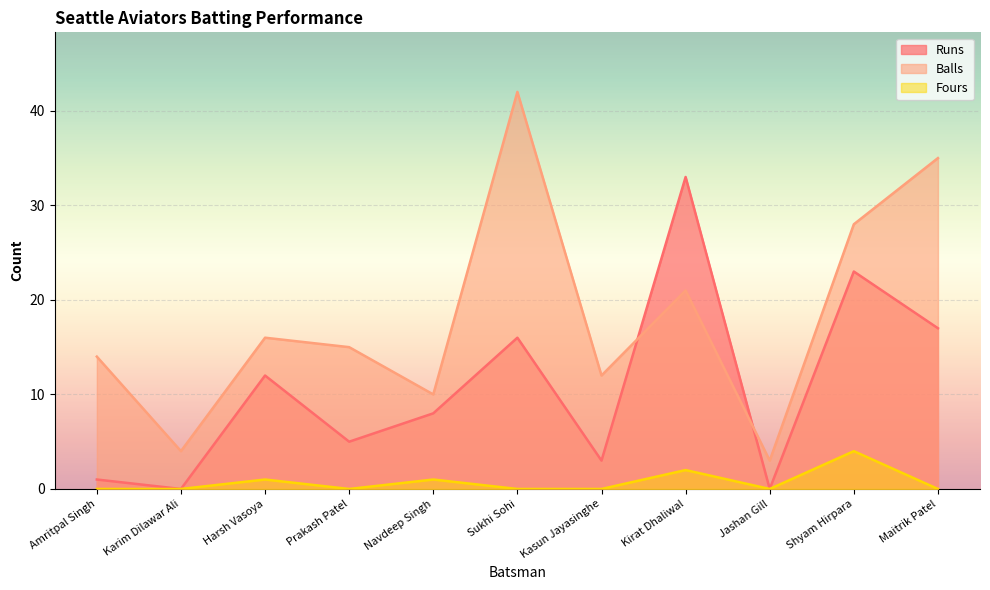

At which category is the sum across all series the highest?

Sukhi Sohi